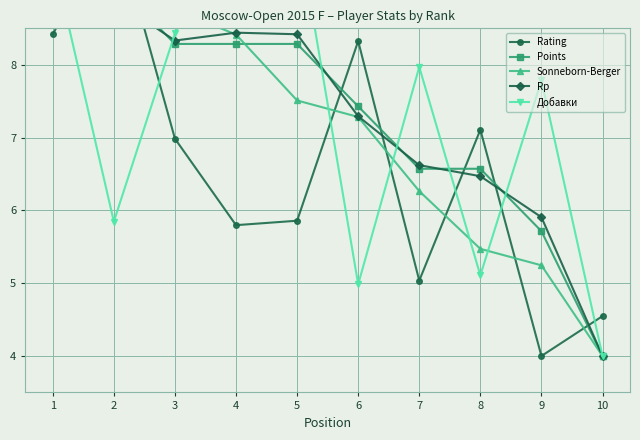

Between 1 and 2, which series saw the biggest shift?

Добавки